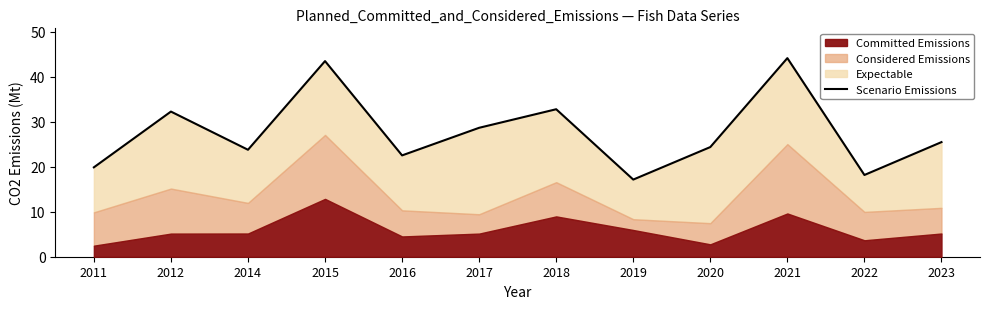

What is the value of the 5th point from the left?

22.5